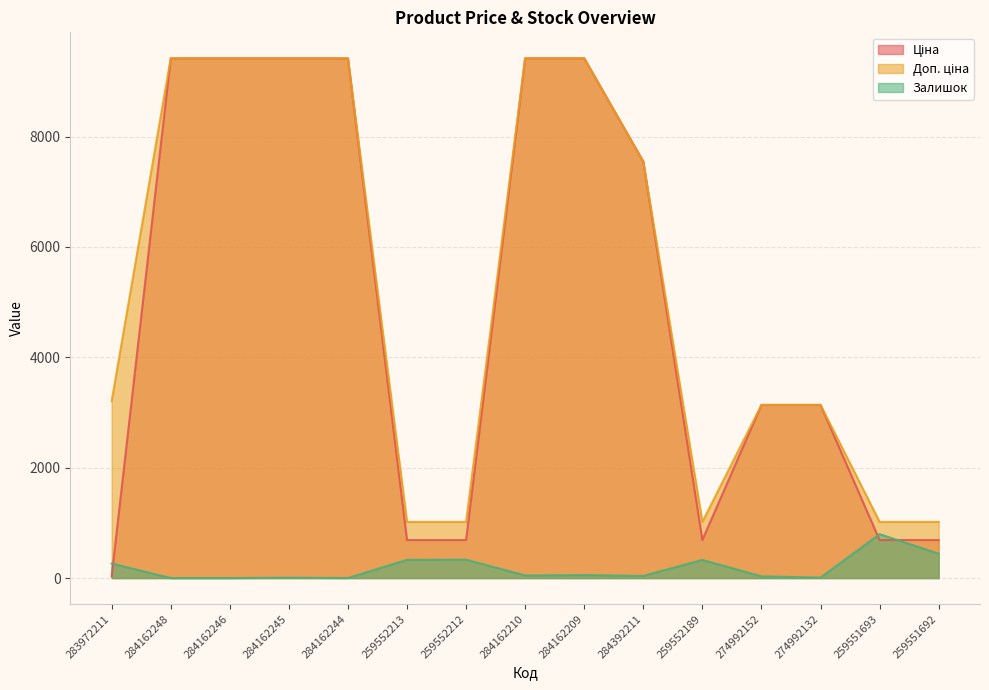

What is the spread (max minus min) of values at 284392211?

7506.9